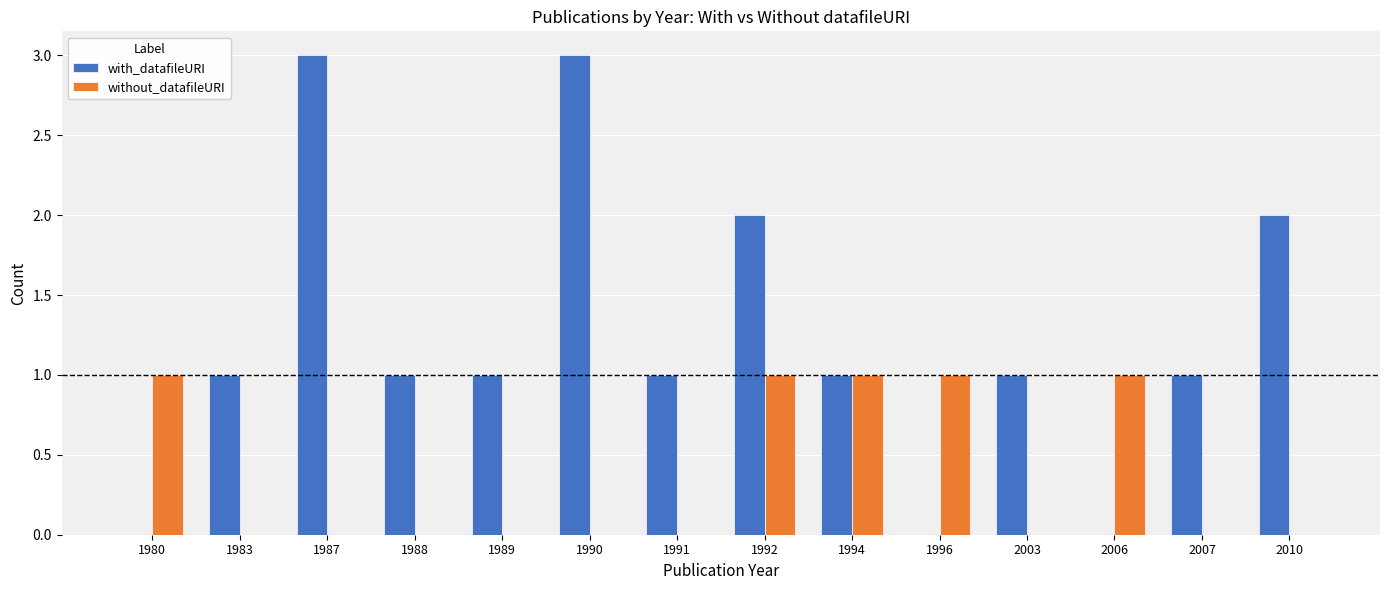

How many series are shown in this chart?

2